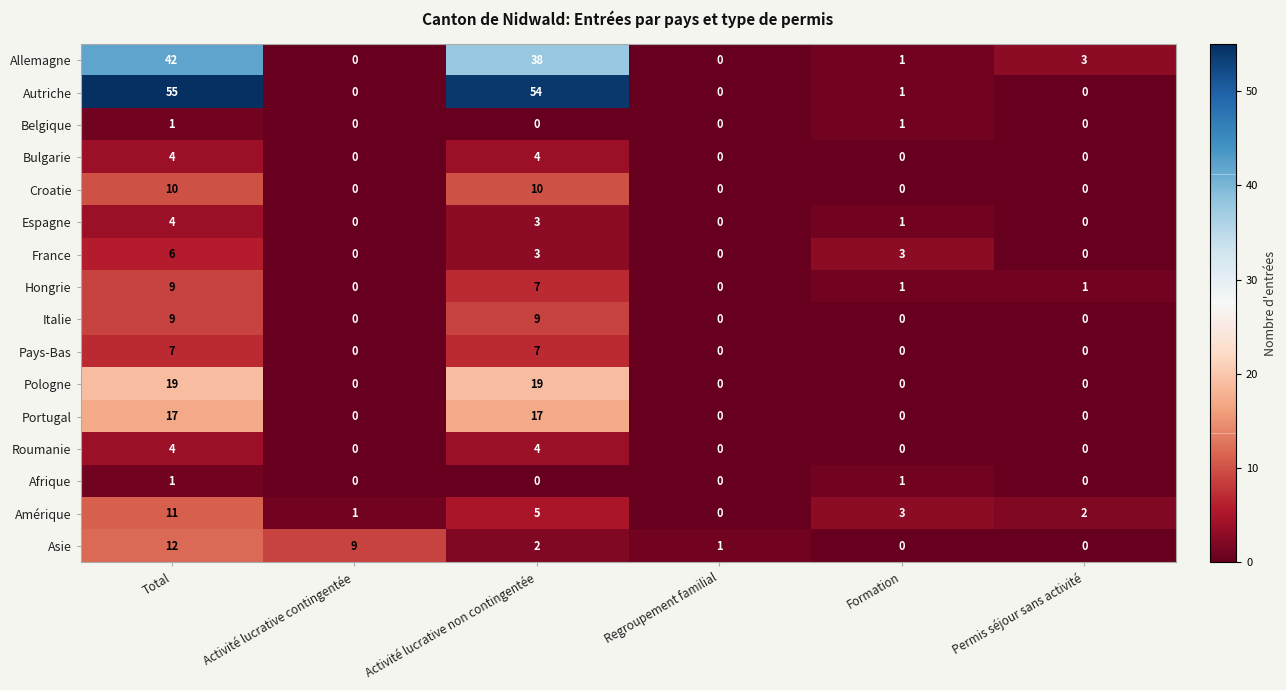

True or false: France has a value of 3 at Activité lucrative non contingentée.

True